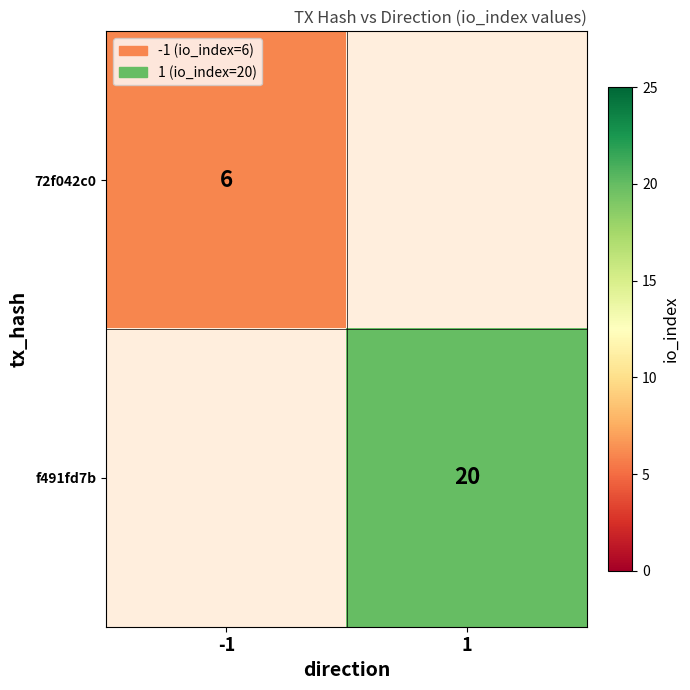

Is it true that 72f042c0 equals 6 at -1?

True